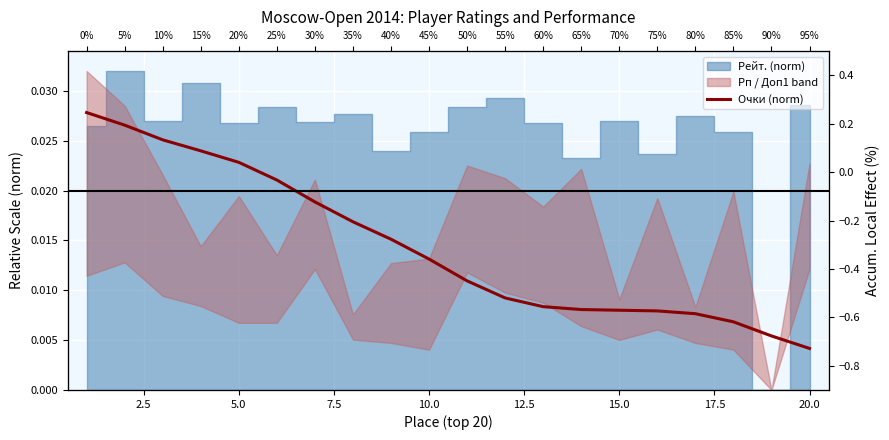

How many lines are shown in the chart?

1